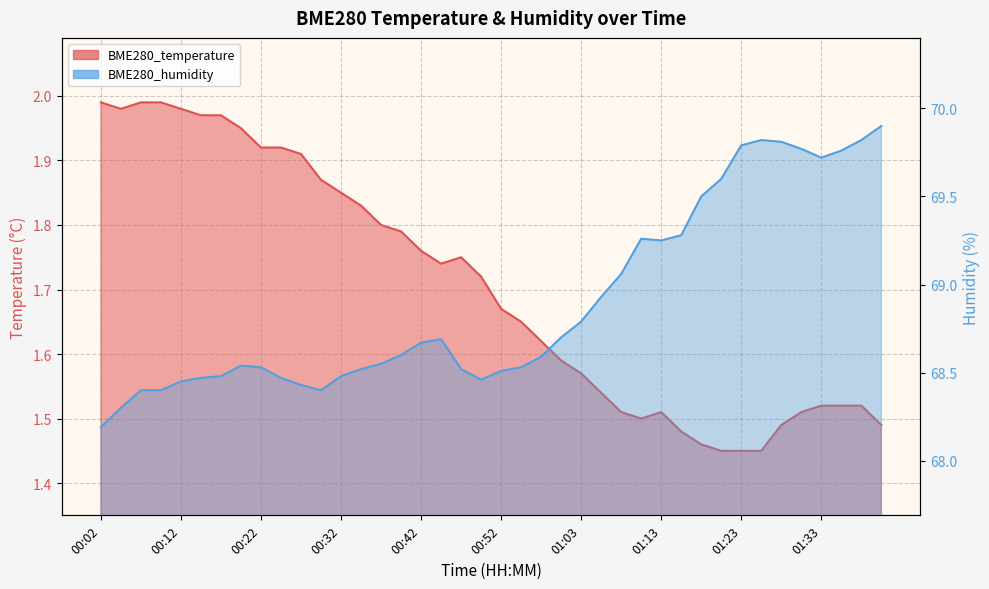

True or false: BME280_humidity has more than 1 interior local peaks.

True